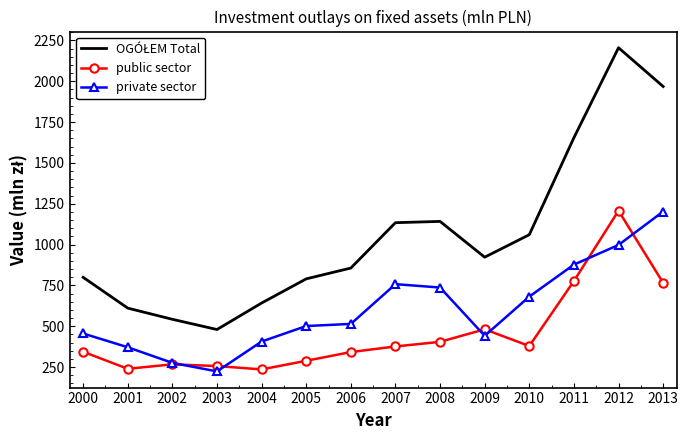

What is the difference between the highest and lowest values at 2008?

737.3